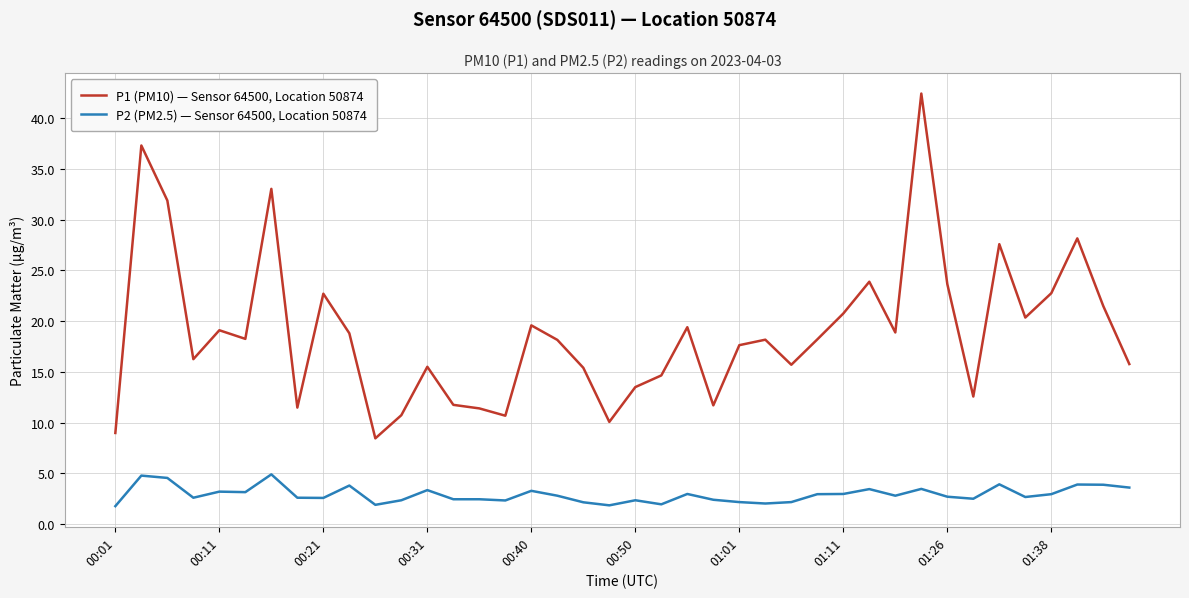

True or false: P1 (PM10) — Sensor 64500, Location 50874 and P2 (PM2.5) — Sensor 64500, Location 50874 cross at least once.

False